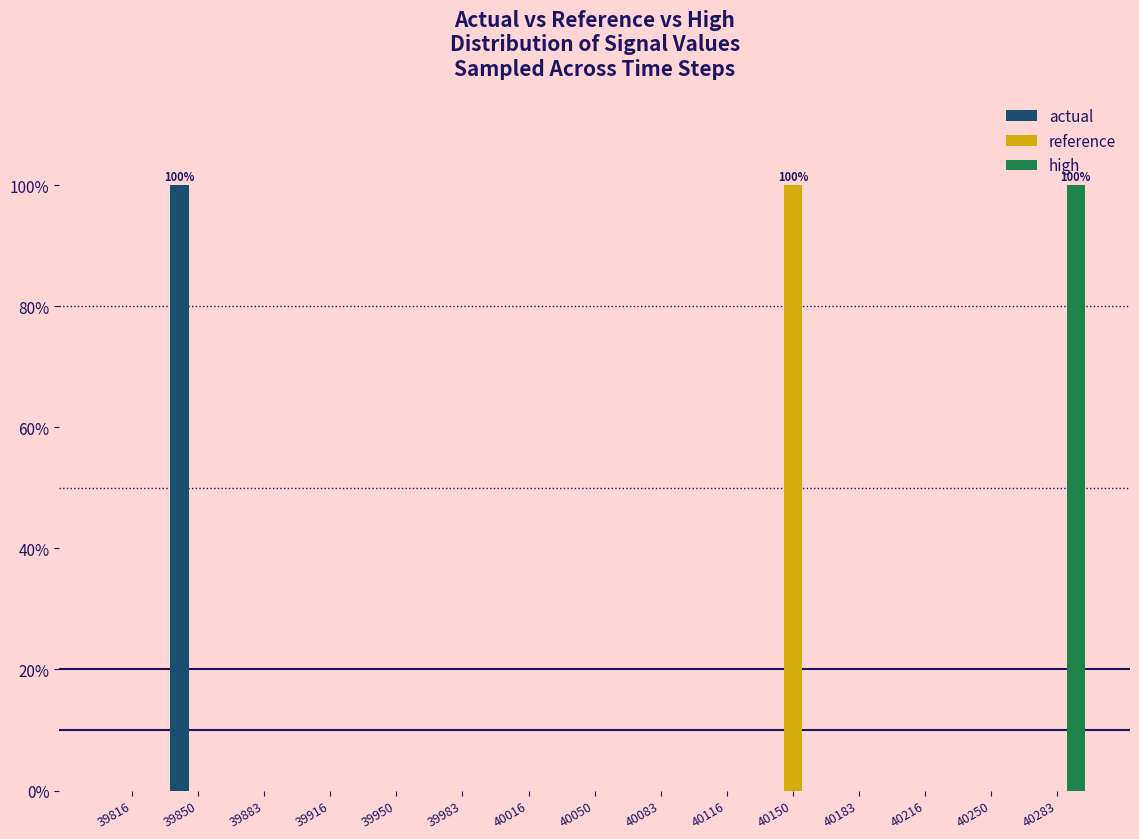

In the actual series, which range on the x-axis has the tallest bar?

39835 to 39865